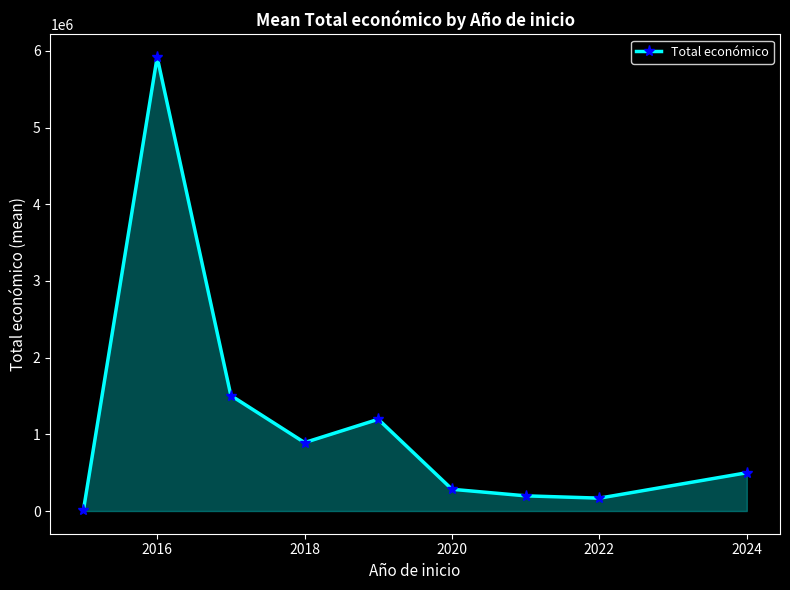

What is the value of the 8th point from the left?

168141.0